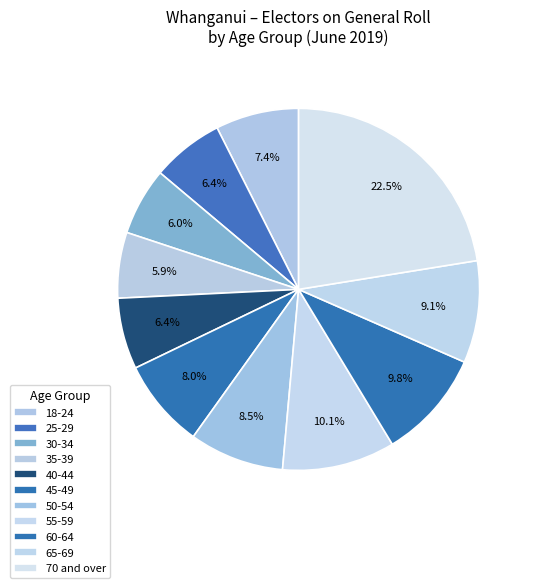

How many segments does this pie chart have?

11